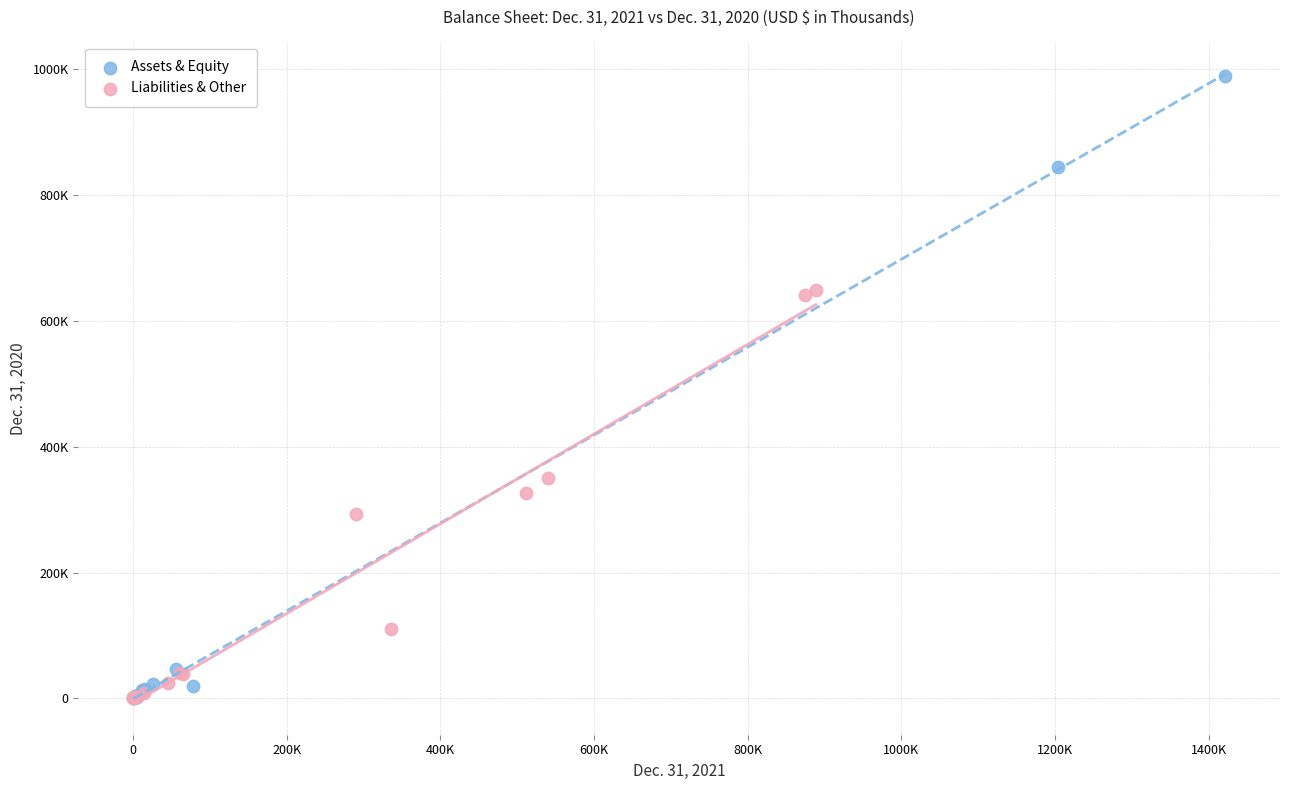

Which series has the largest Y range (max minus min)?

Assets & Equity